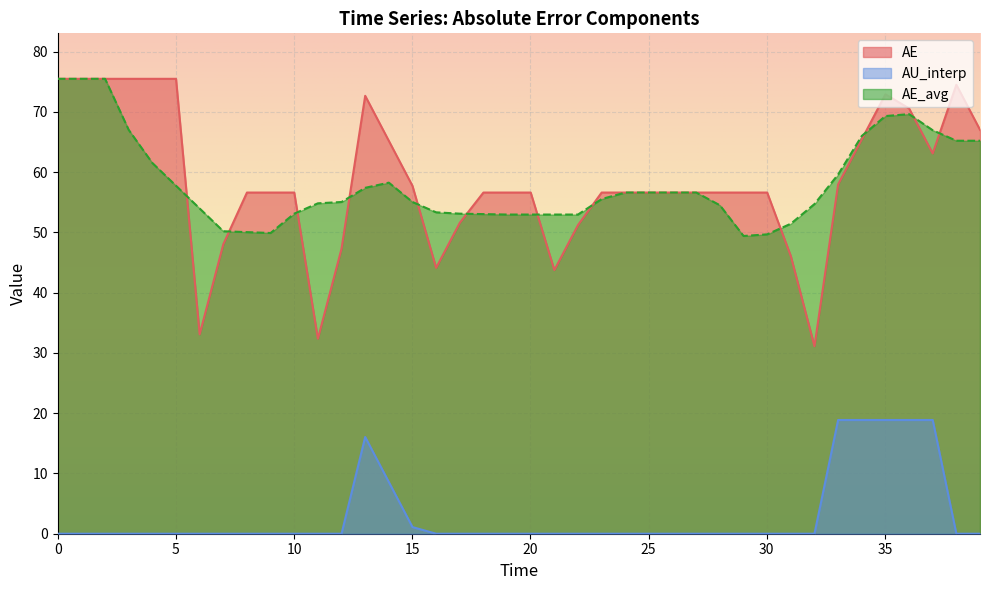

True or false: AE and AU_interp cross at least once.

False